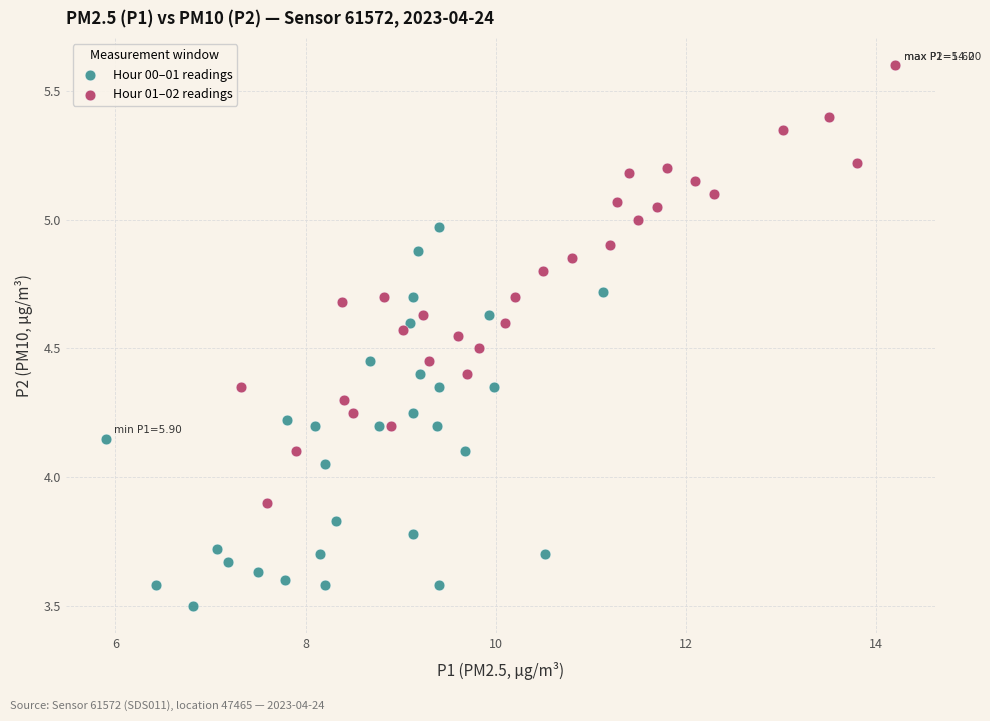

What are all the series names shown in the legend?

Hour 00–01 readings, Hour 01–02 readings